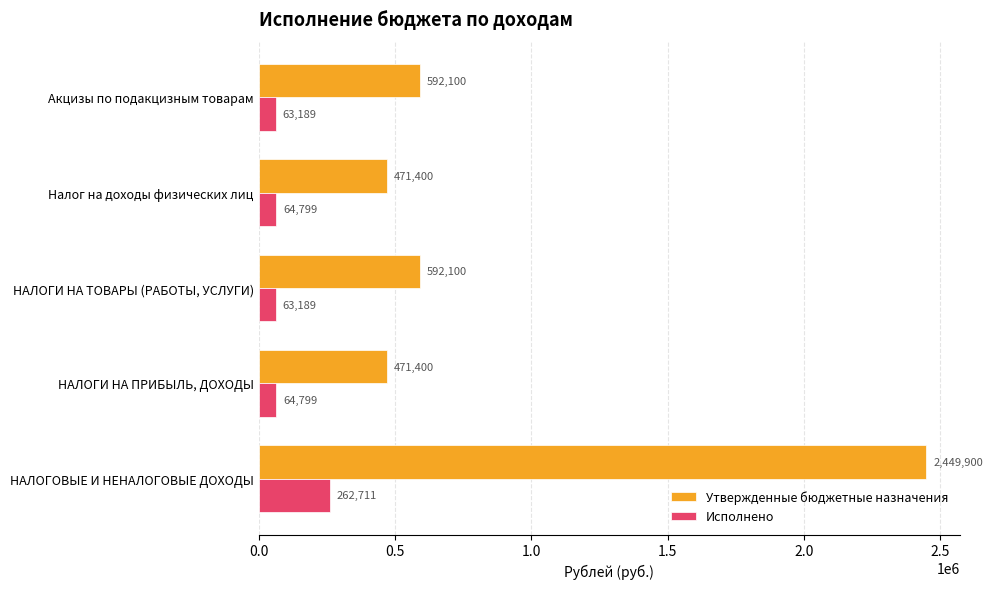

The Исполнено series shows 262710.6 at НАЛОГОВЫЕ И НЕНАЛОГОВЫЕ ДОХОДЫ. True or false?

True